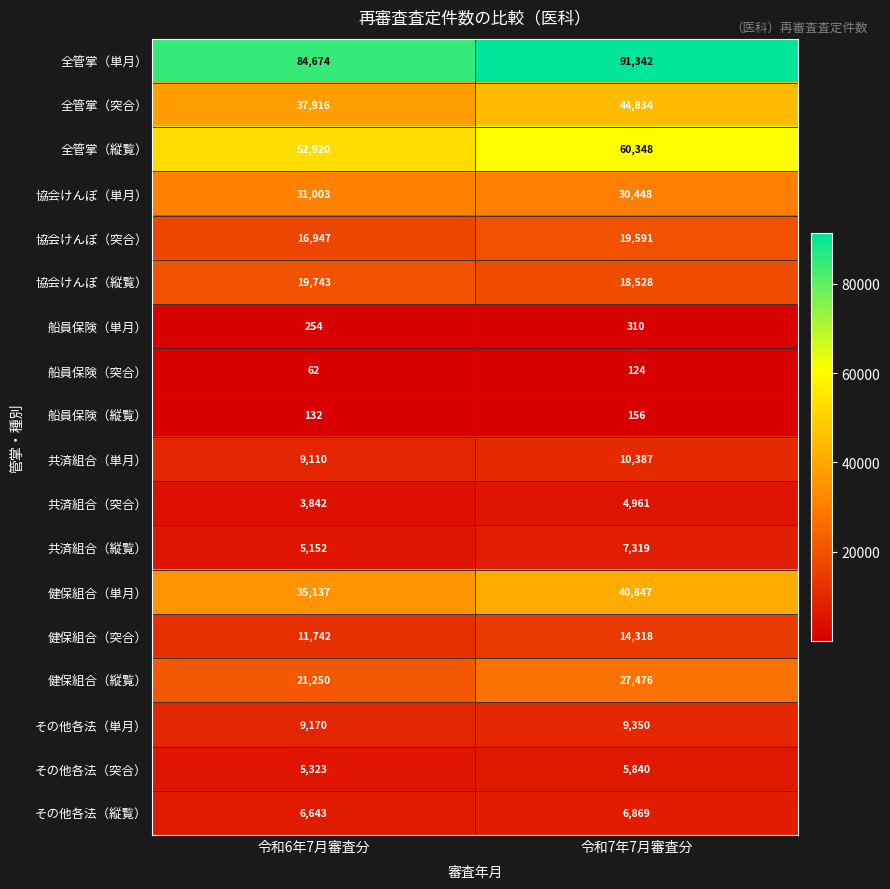

The 健保組合（突合） series shows 14318 at 令和7年7月審査分. True or false?

True